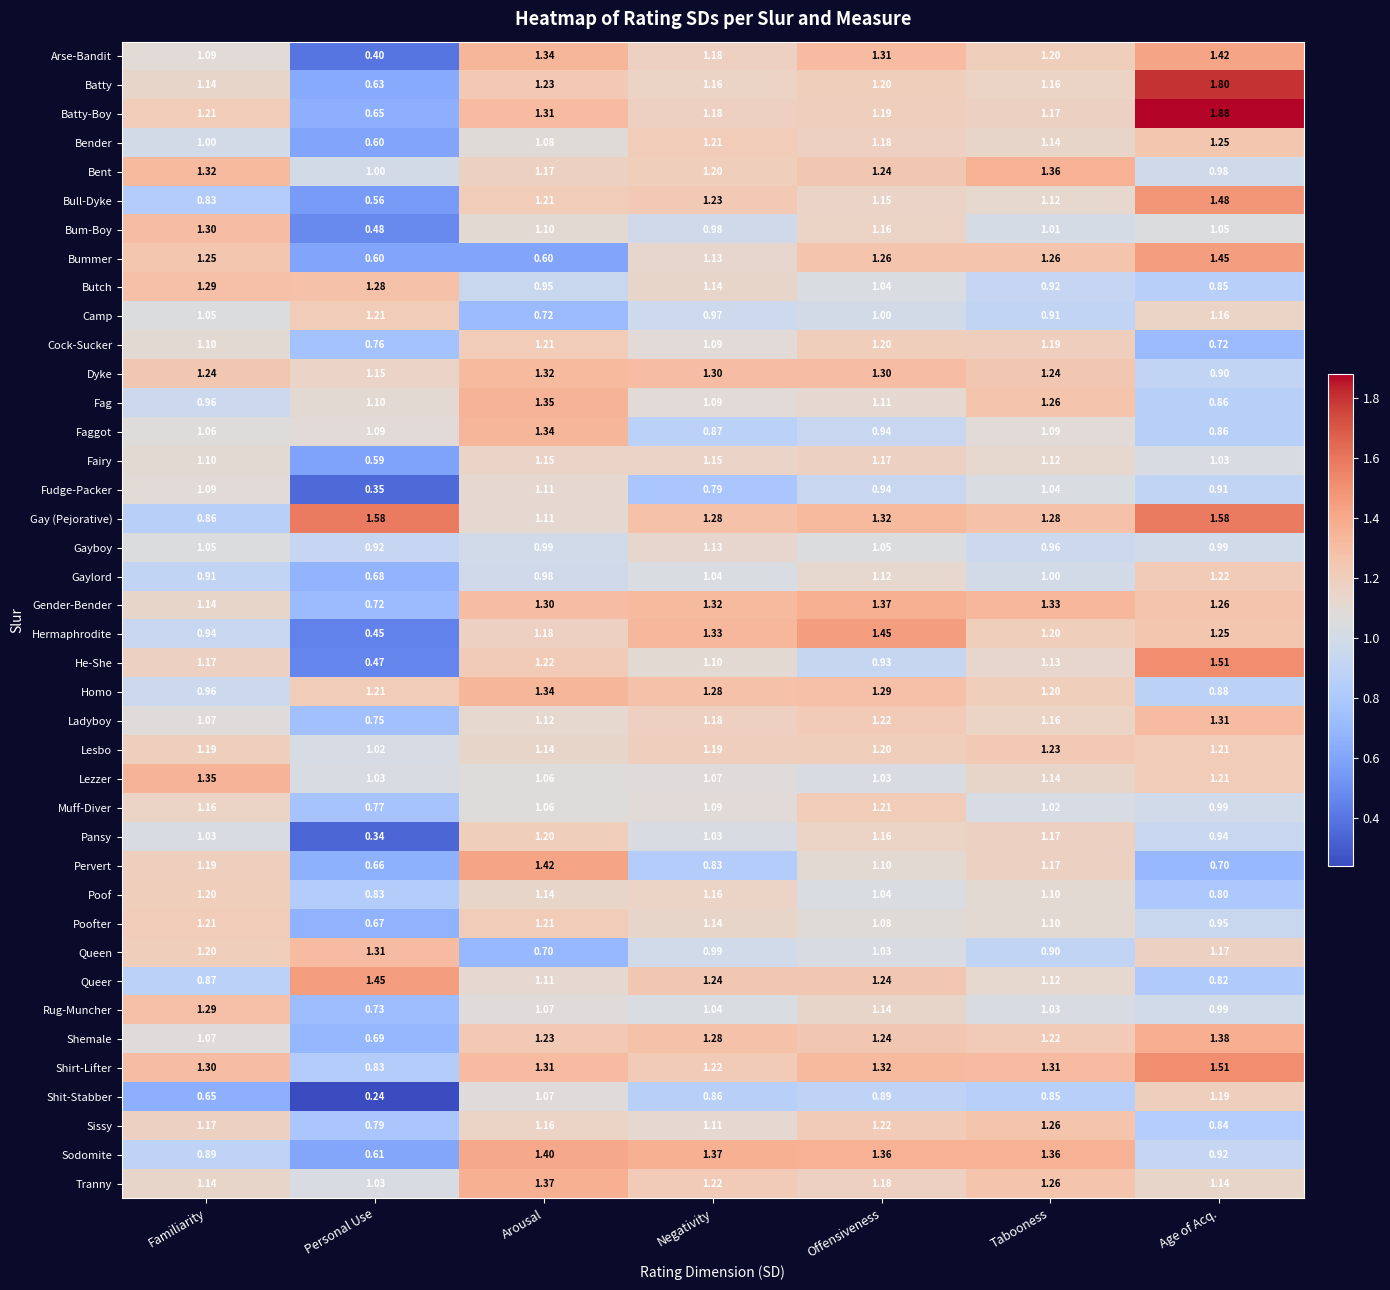

Which category has the lowest value across all series?

Personal Use